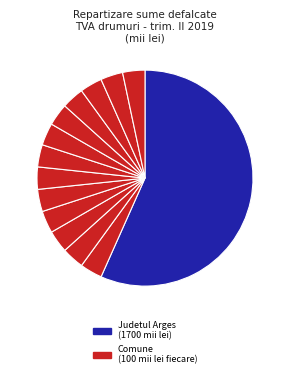

How many segments does this pie chart have?

14